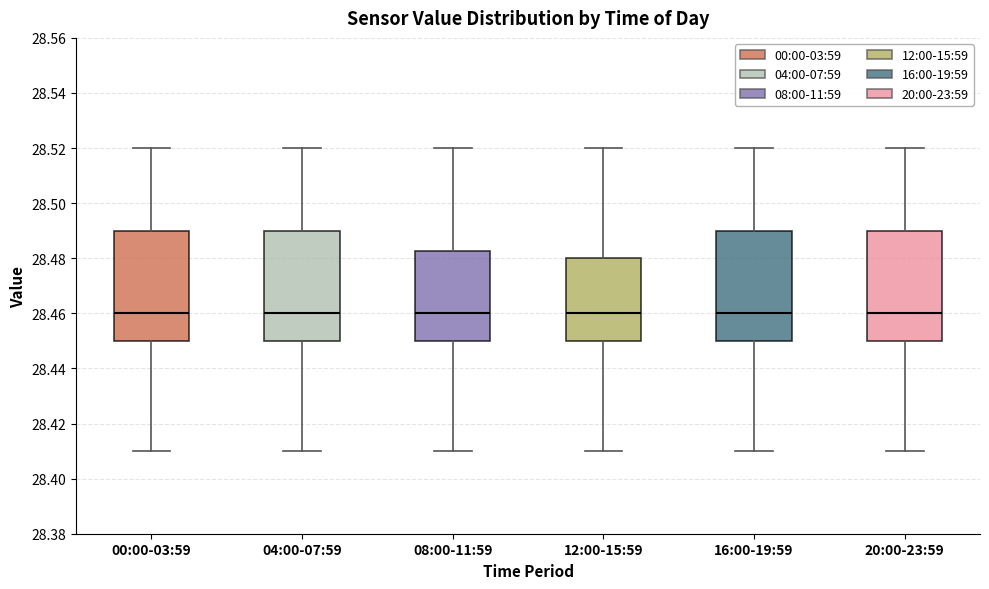

Where does the lower whisker of the box for 00:00-03:59 end on the y-axis? The values are not printed on the chart, so give them approximately, as read against the axis.

28.410